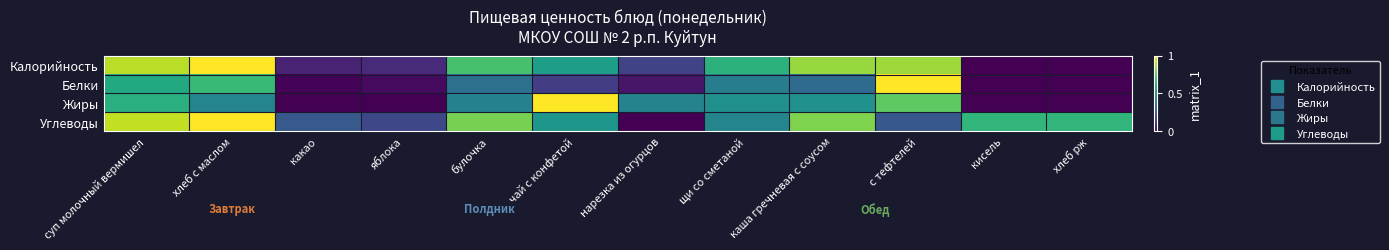

Between нарезка из огурцов and яблока, which is larger?

нарезка из огурцов